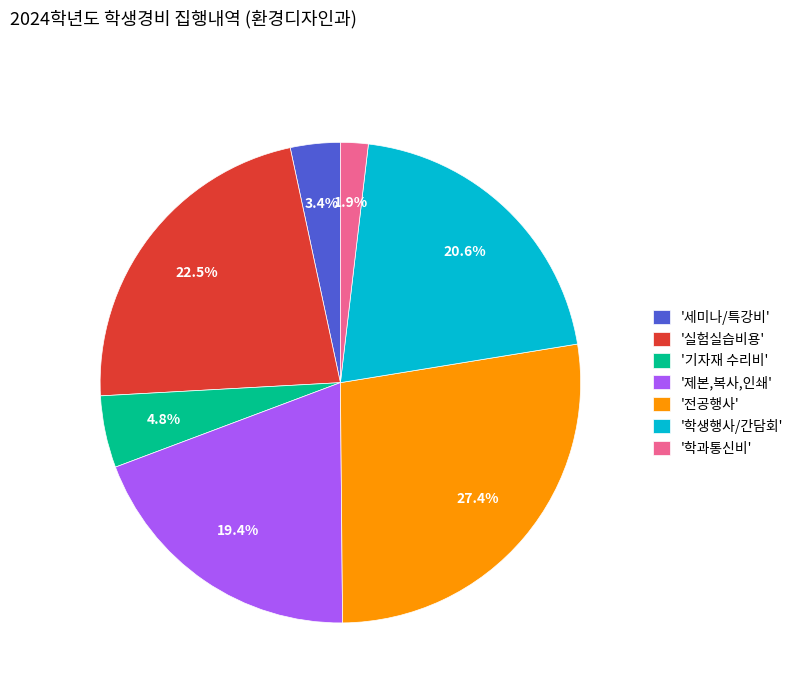

Rank the categories by value from lowest to highest.

'학과통신비', '세미나/특강비', '기자재 수리비', '제본,복사,인쇄', '학생행사/간담회', '실험실습비용', '전공행사'